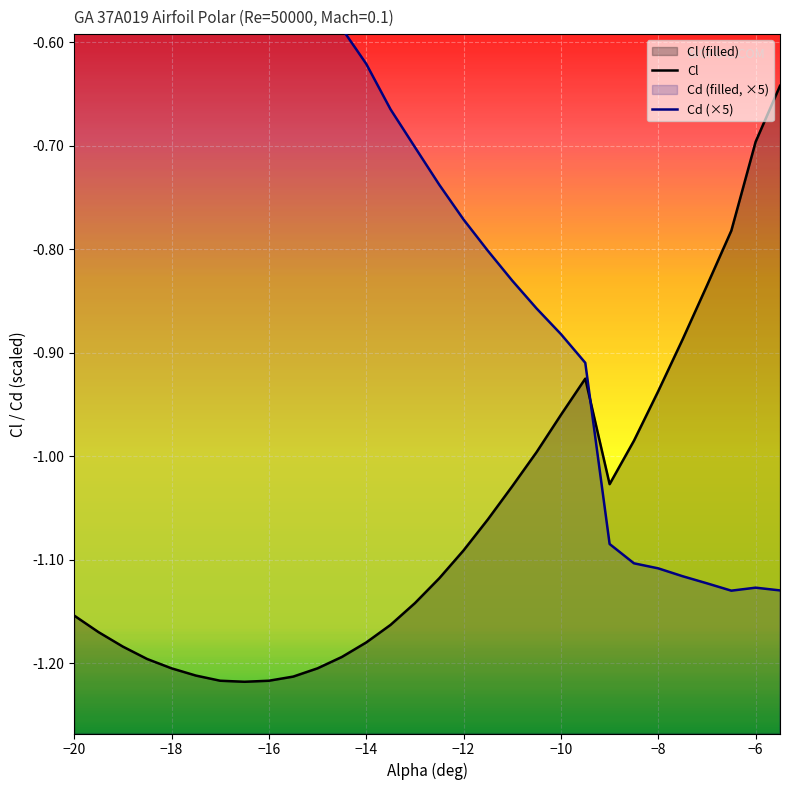

Between which two adjacent categories do Cl and Cd first intersect?

-9.5 and -9